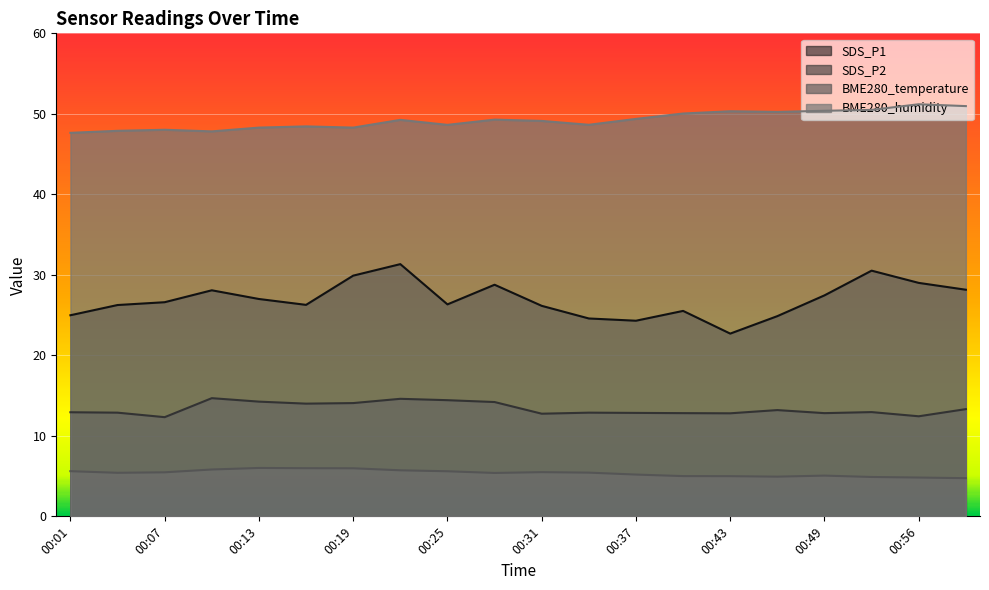

What is the difference between the second highest and second lowest values in the SDS_P2 series?

2.2